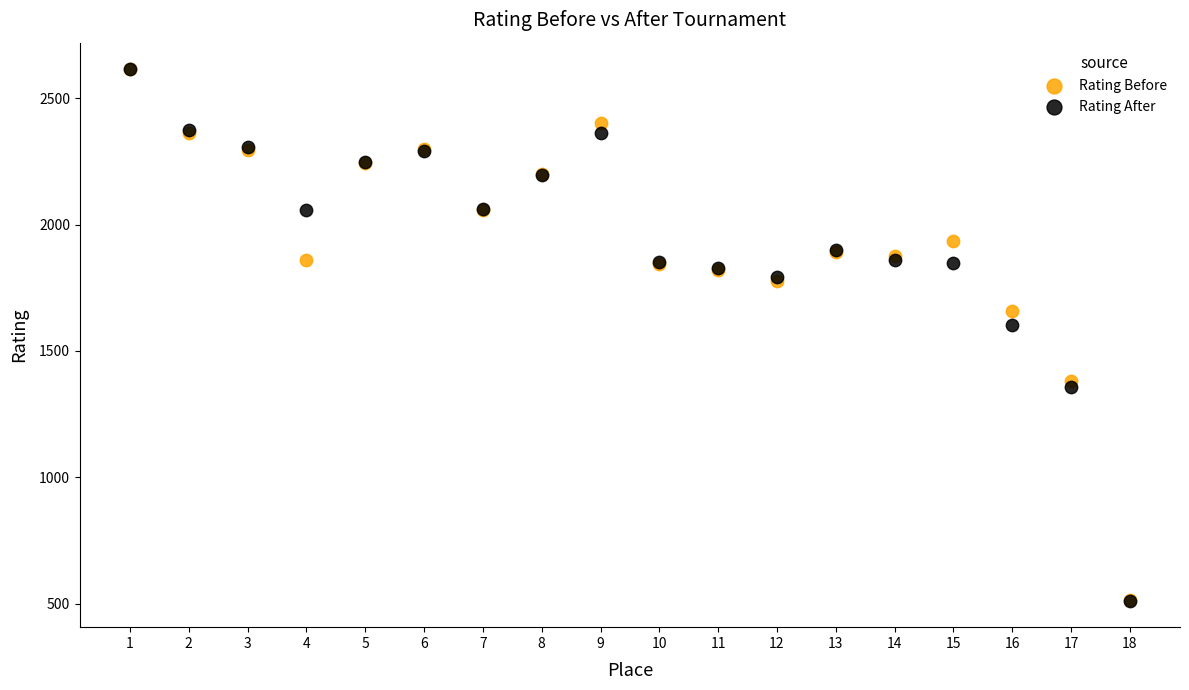

In the Rating Before series, what Y value is closest to 1565?

1658